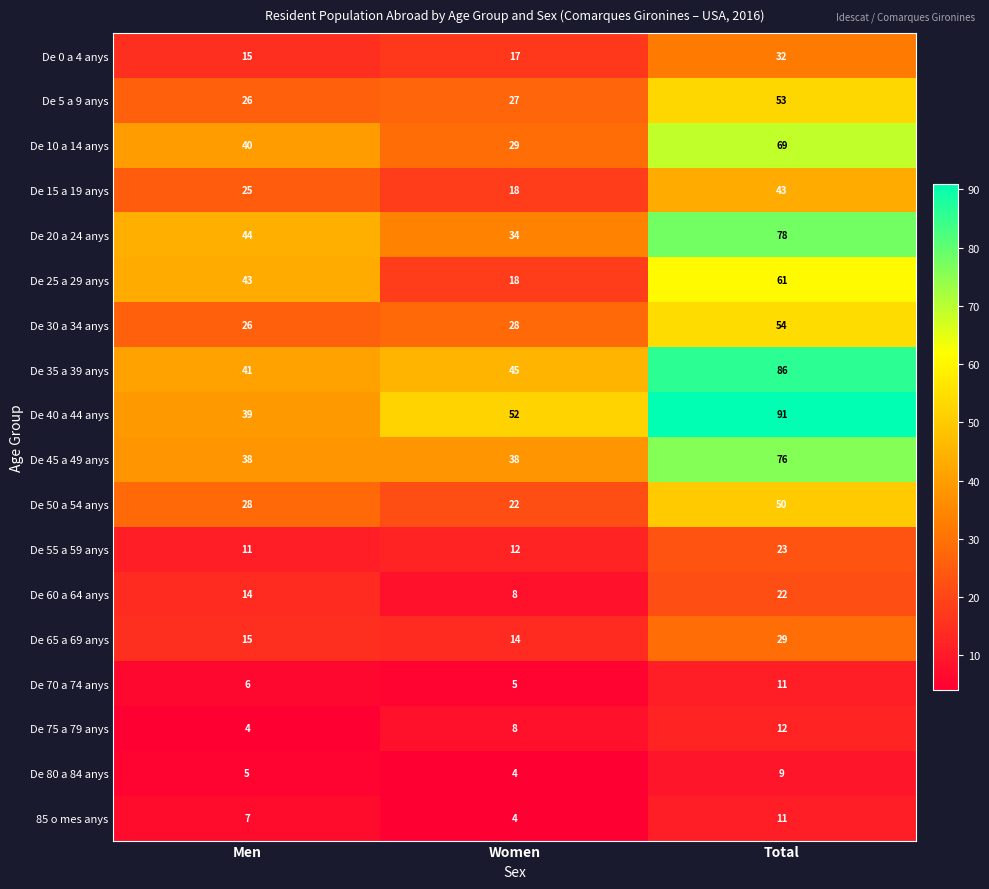

At how many categories does at least one series exceed 46?

2